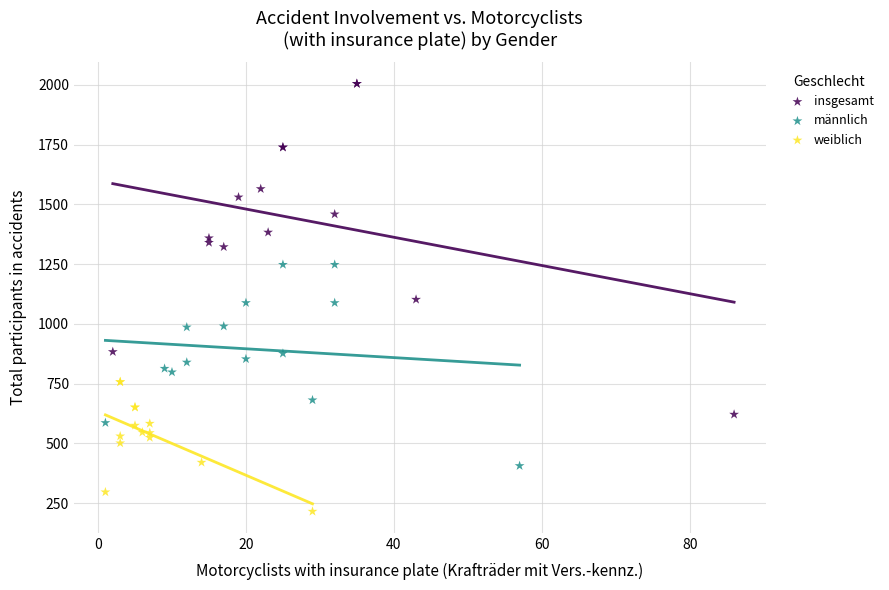

Which series reaches the maximum Y coordinate?

insgesamt